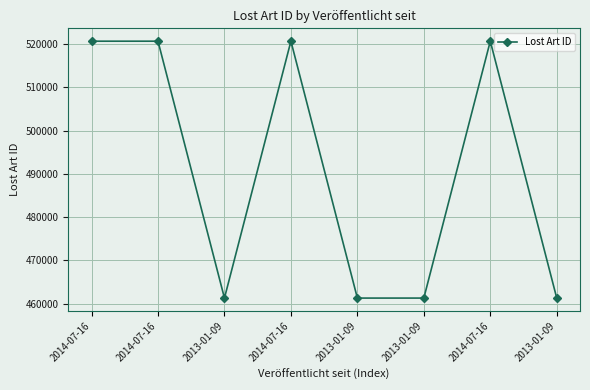

Rank the categories by value from highest to lowest.

2014-07-16, 2014-07-16, 2014-07-16, 2014-07-16, 2013-01-09, 2013-01-09, 2013-01-09, 2013-01-09